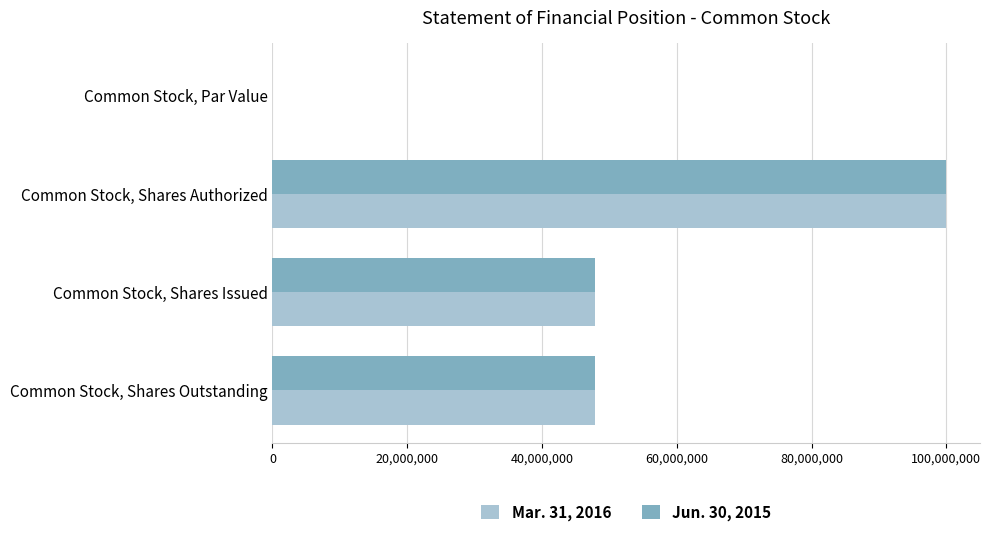

How many series are shown in this chart?

2